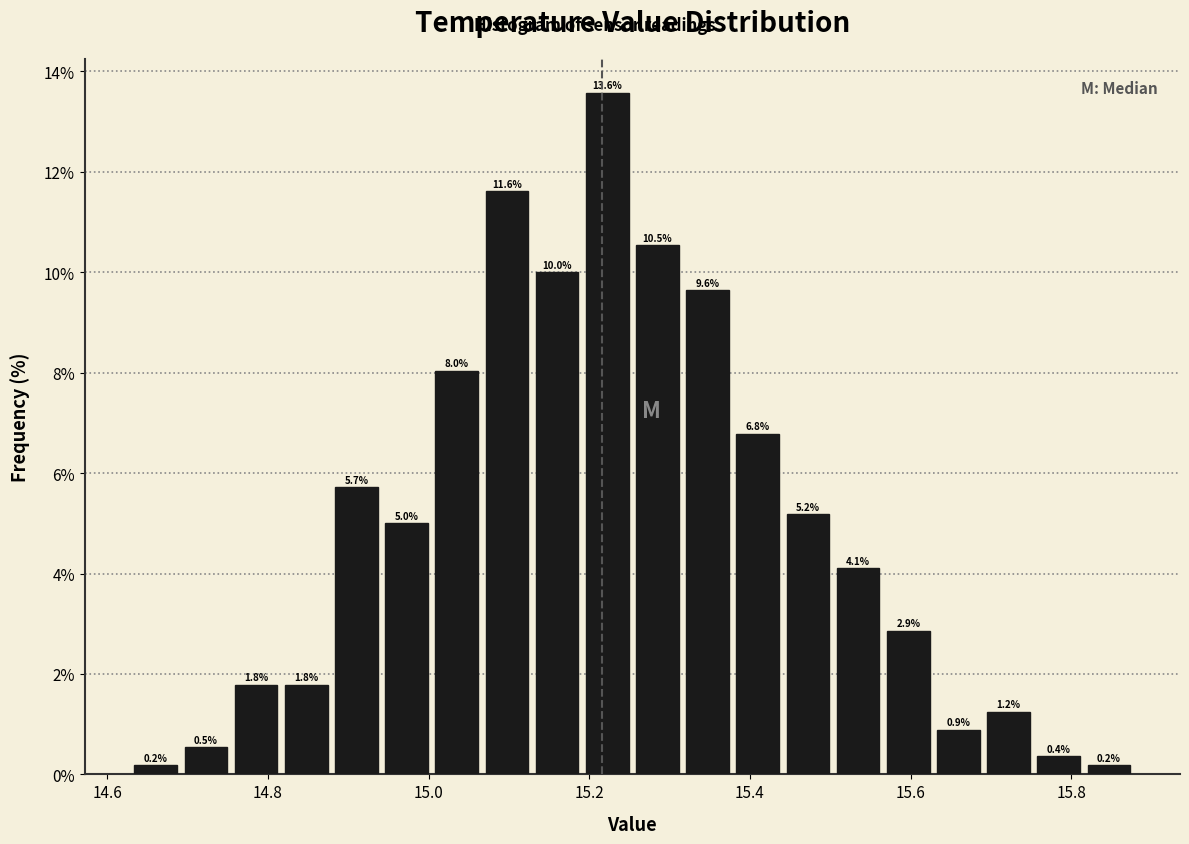

Around what value on the x-axis is the tallest bar? Give the approximate position of its centre, as read against the axis.

15.22